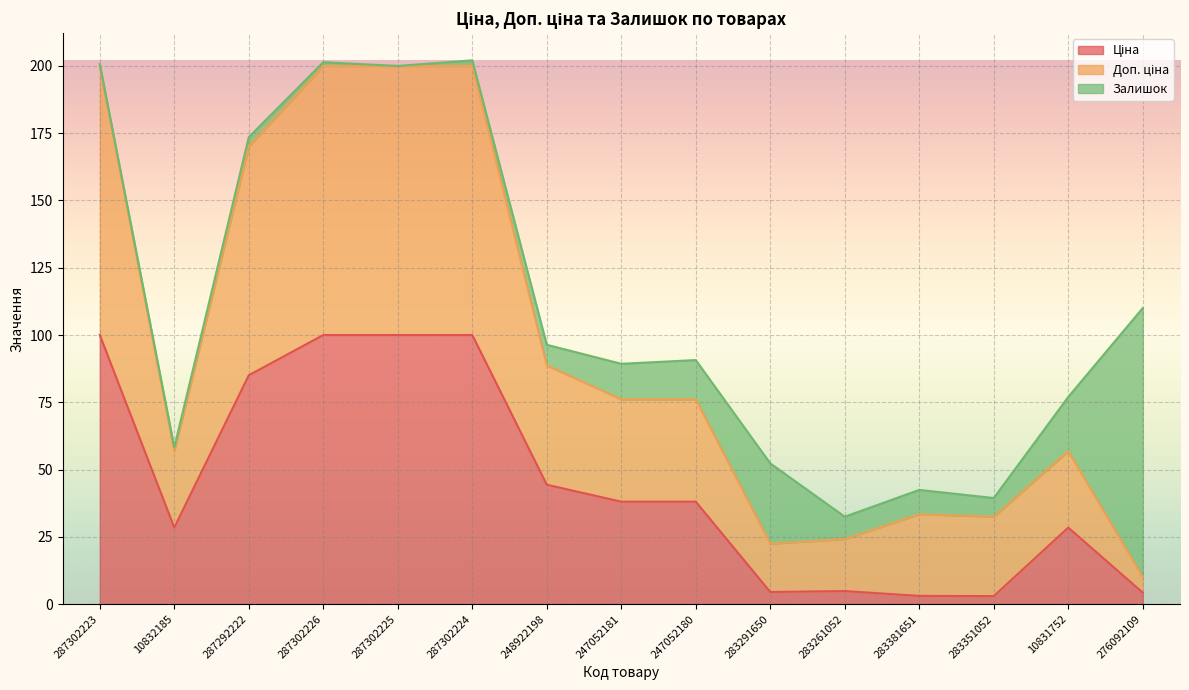

What is the total value across all series at 283261052?

32.5